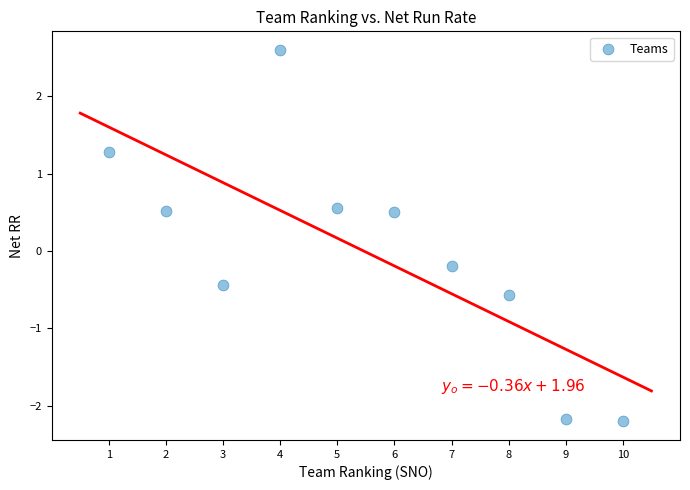

What is the average X value?

5.5